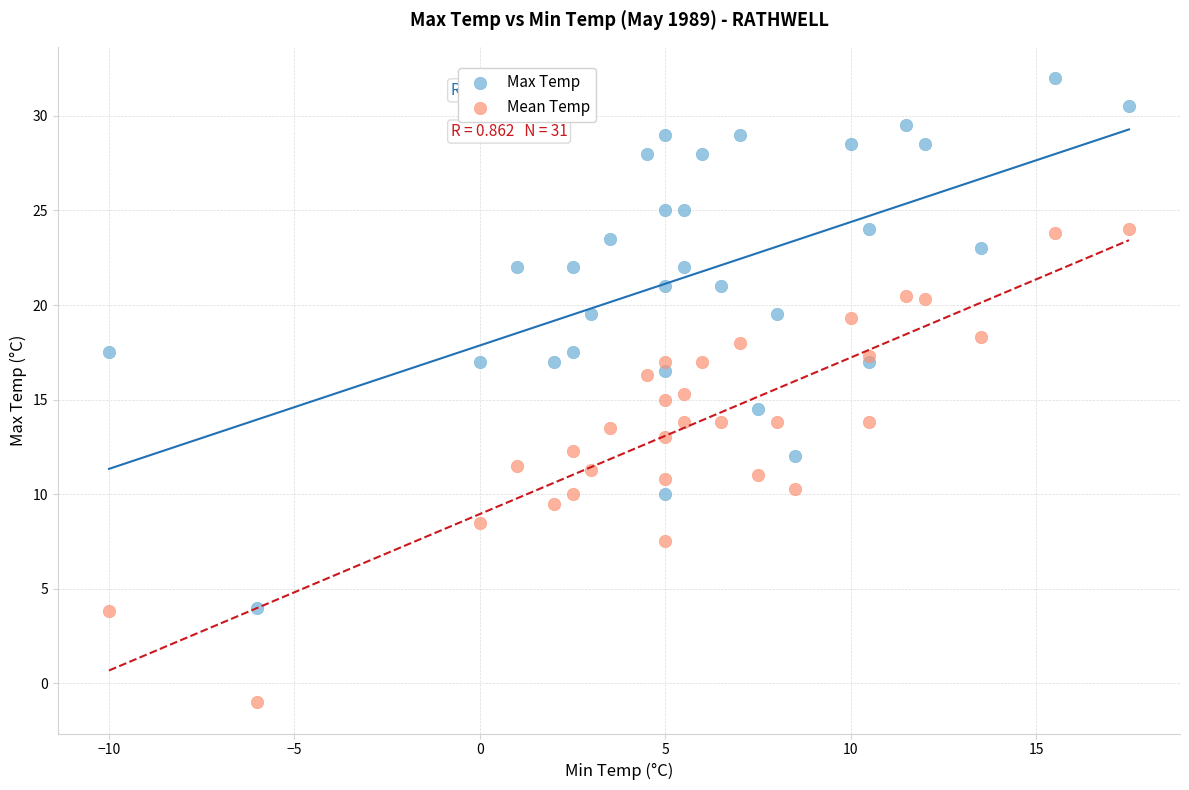

What are all the series names shown in the legend?

Max Temp, Mean Temp